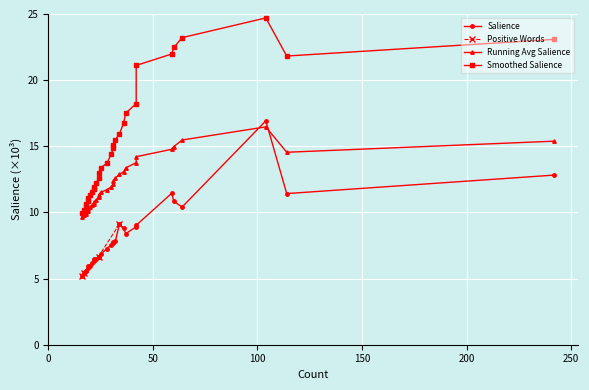

What is the lowest value of the Positive Words series?

5.2